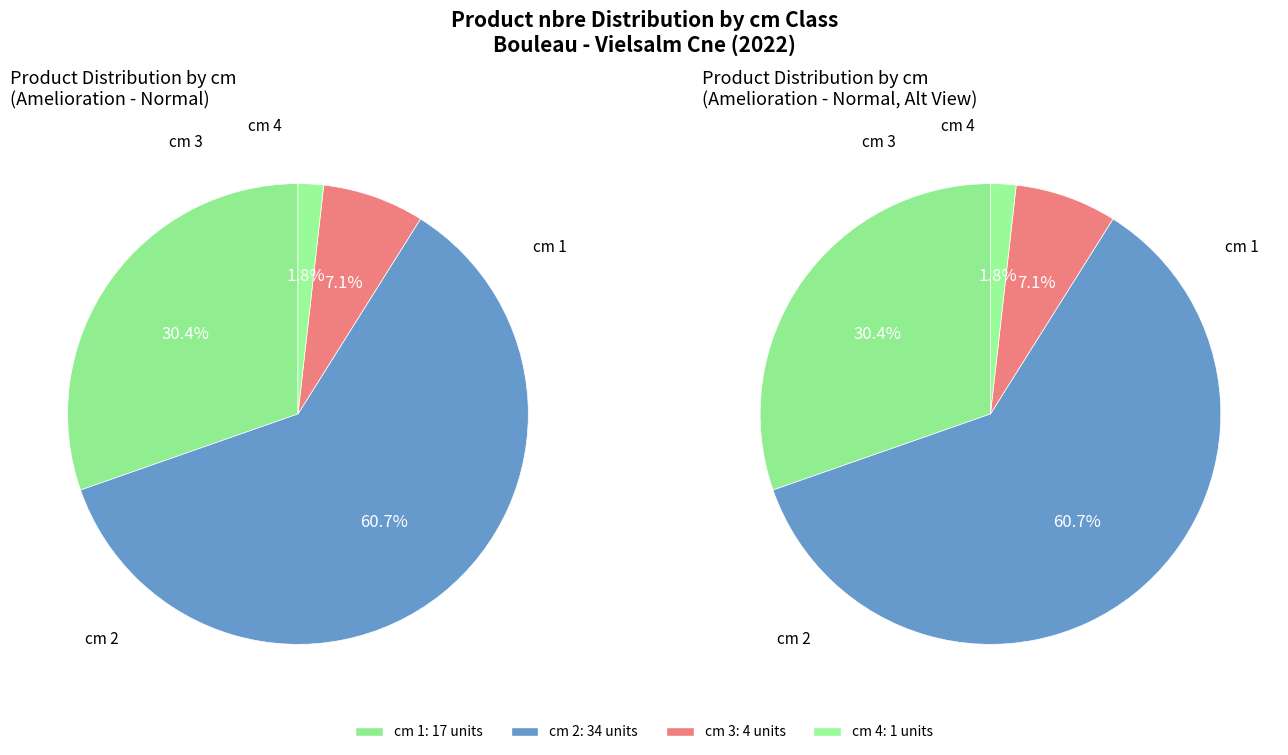

Which category accounts for the majority?

2